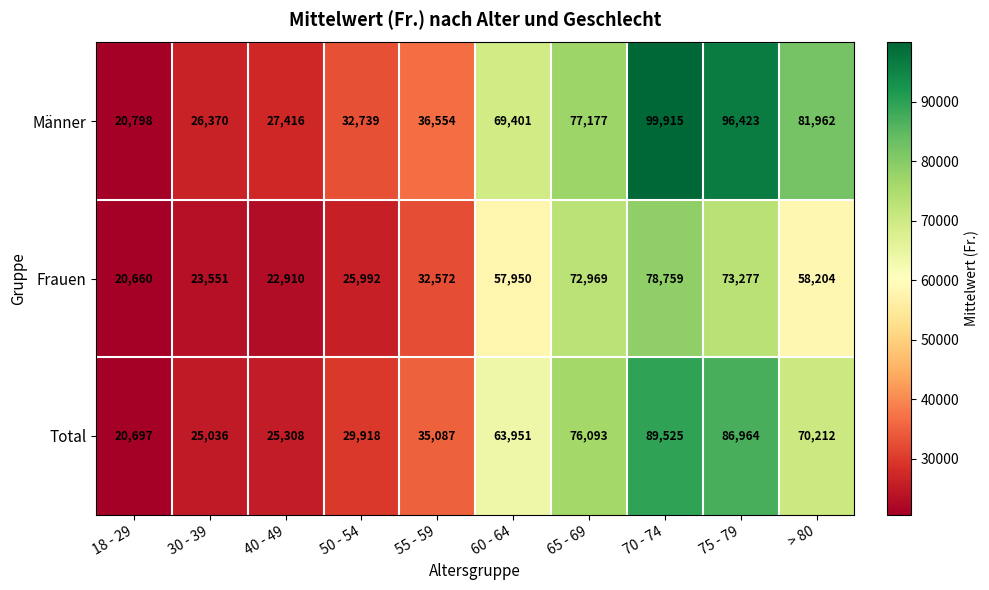

Rank the series by their maximum value, from highest to lowest.

Männer, Total, Frauen